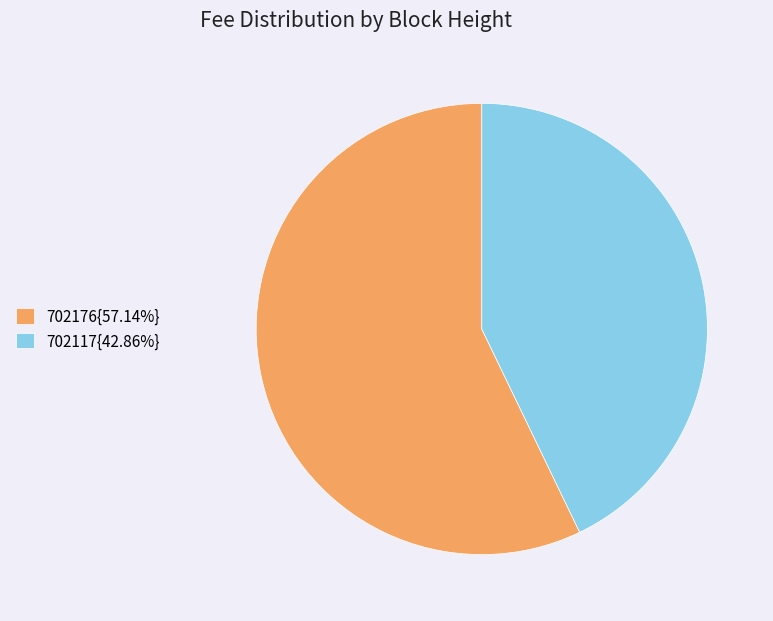

How many segments does this pie chart have?

2